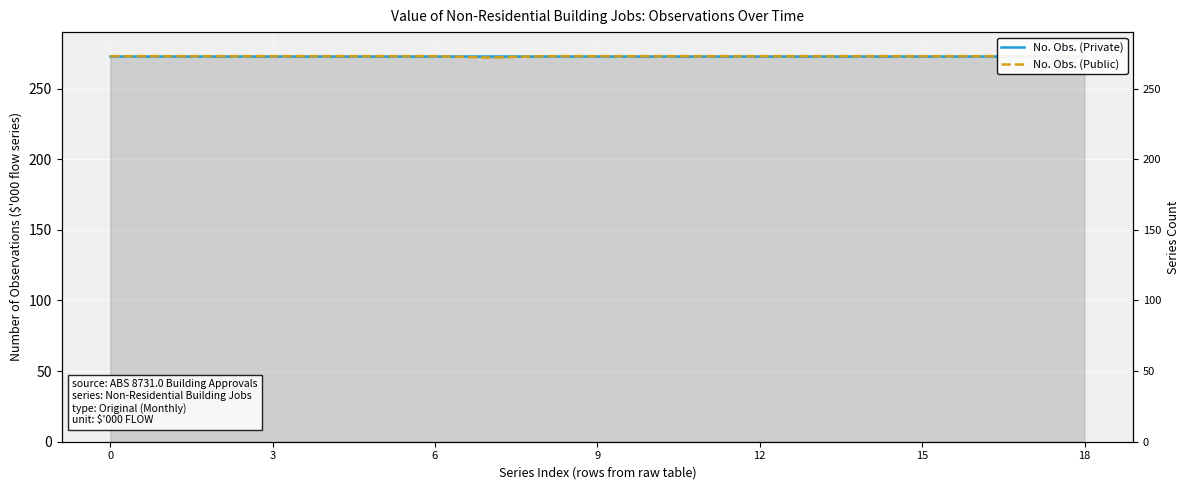

What is the label of the 11th point from the right?

8